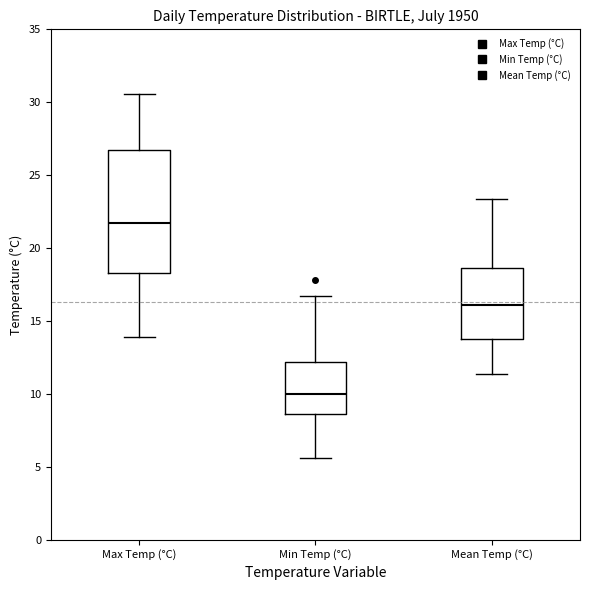

Reading left to right, read every box against the y-axis: the position of its median line, the range the box covers, and the ends of its whiskers. The values are not printed on the chart, so give them approximately, as read against the axis.

Max Temp (°C): median 21.5, box 18.5 to 26.5, whiskers 14.0 to 30.5
Min Temp (°C): median 10.0, box 8.5 to 12.0, whiskers 5.5 to 16.5
Mean Temp (°C): median 16.0, box 14.0 to 18.5, whiskers 11.5 to 23.5